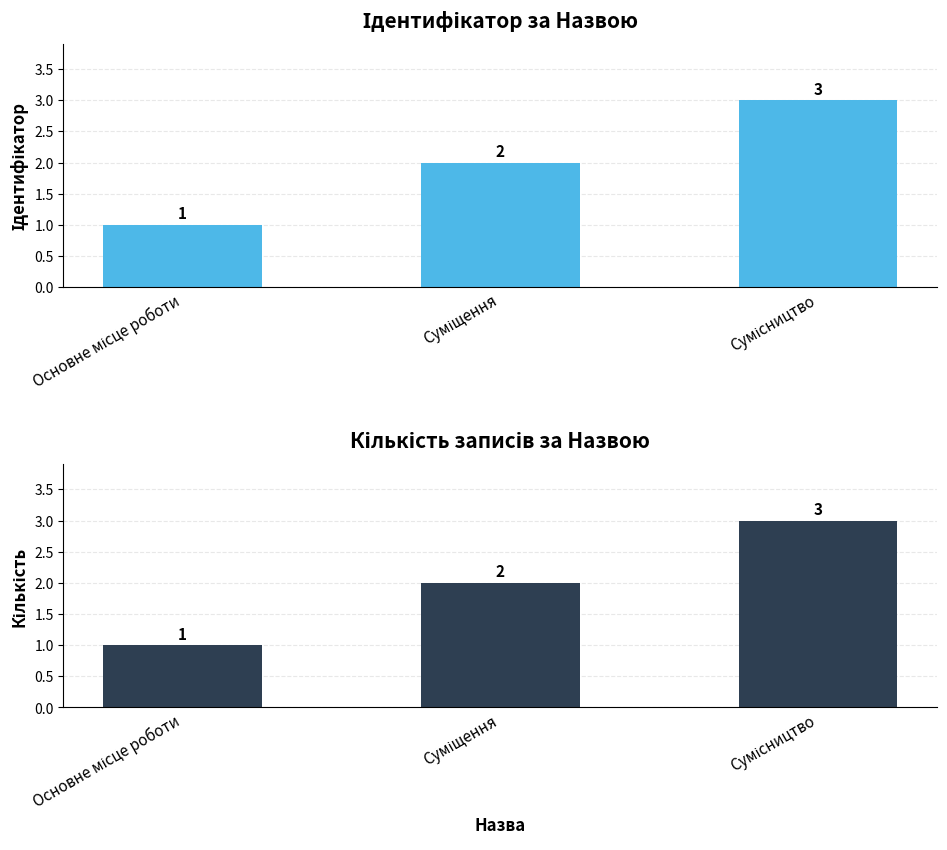

True or false: the data shows 3 at Сумісництво.

True